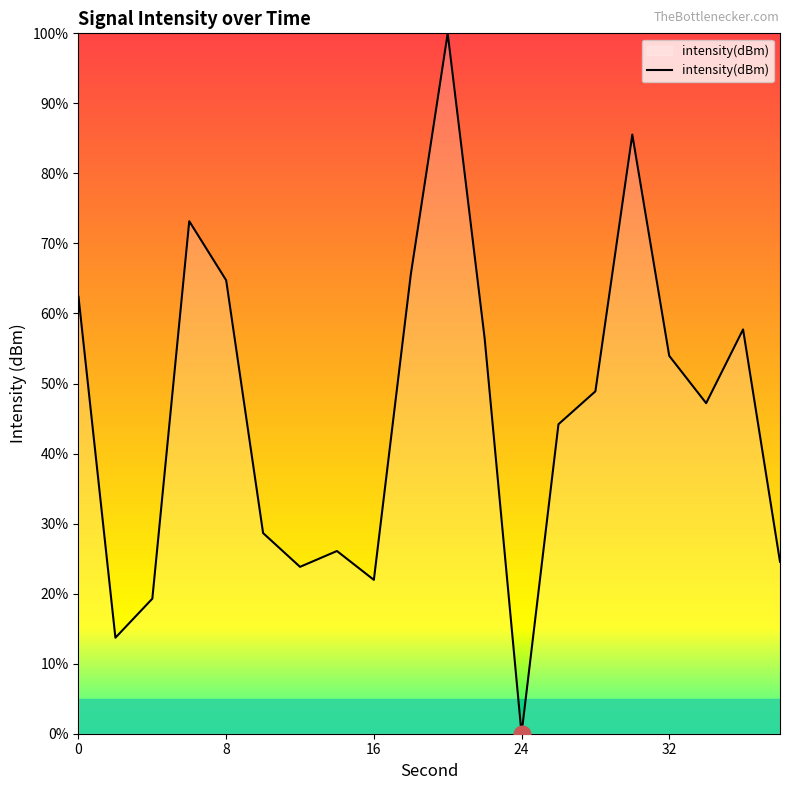

What is the maximum value shown in the chart?

100.0